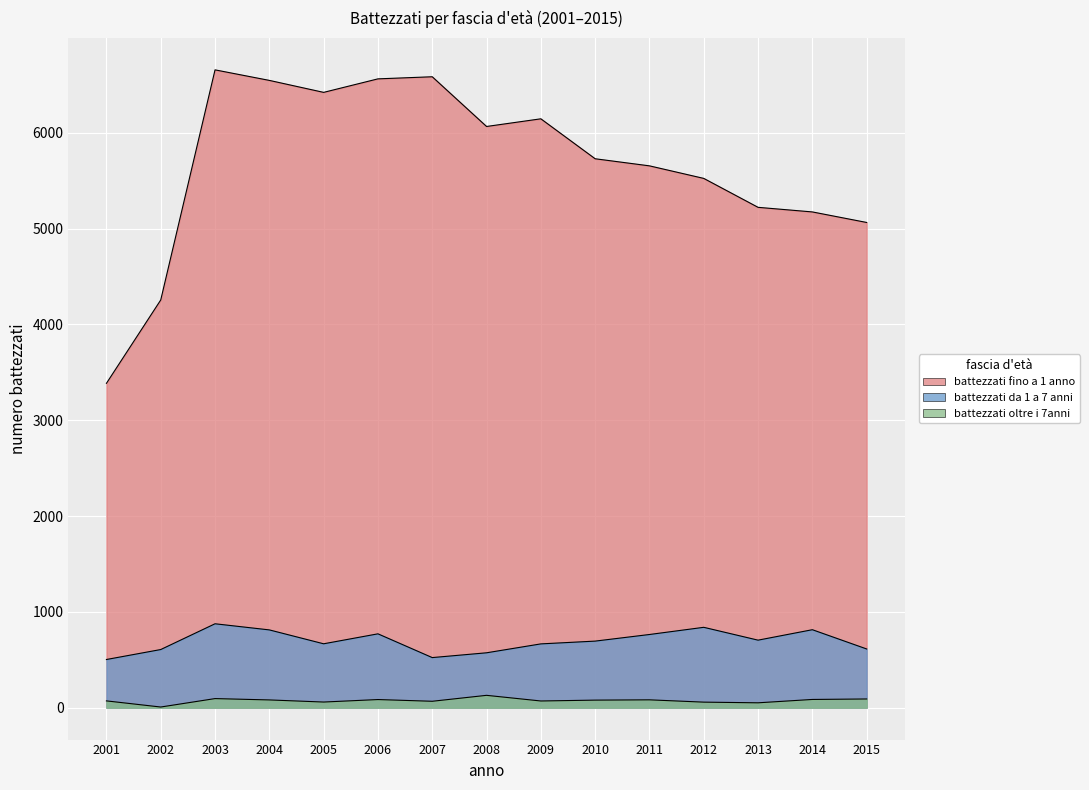

What is the highest value of the battezzati fino a 1 anno series?

6658